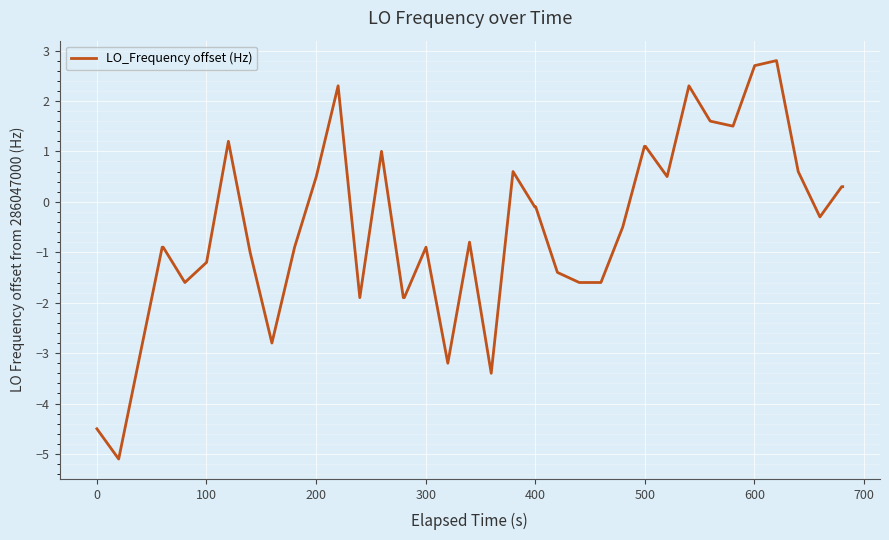

What is the difference between the maximum and minimum values?

7.9